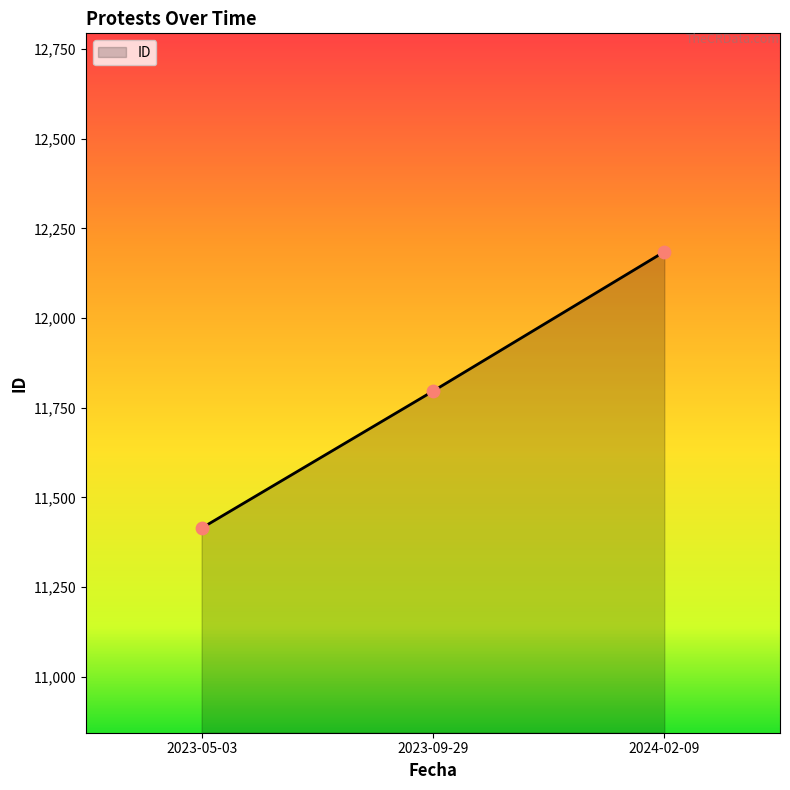

What is the change in value from 2023-05-03 to 2024-02-09?

+771